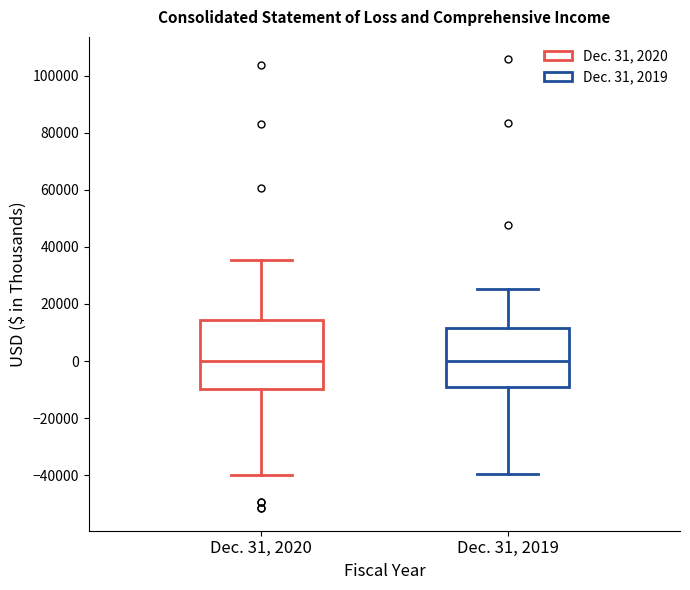

Where is the lower edge of the box for Dec. 31, 2020 on the y-axis? The values are not printed on the chart, so give them approximately, as read against the axis.

-10000